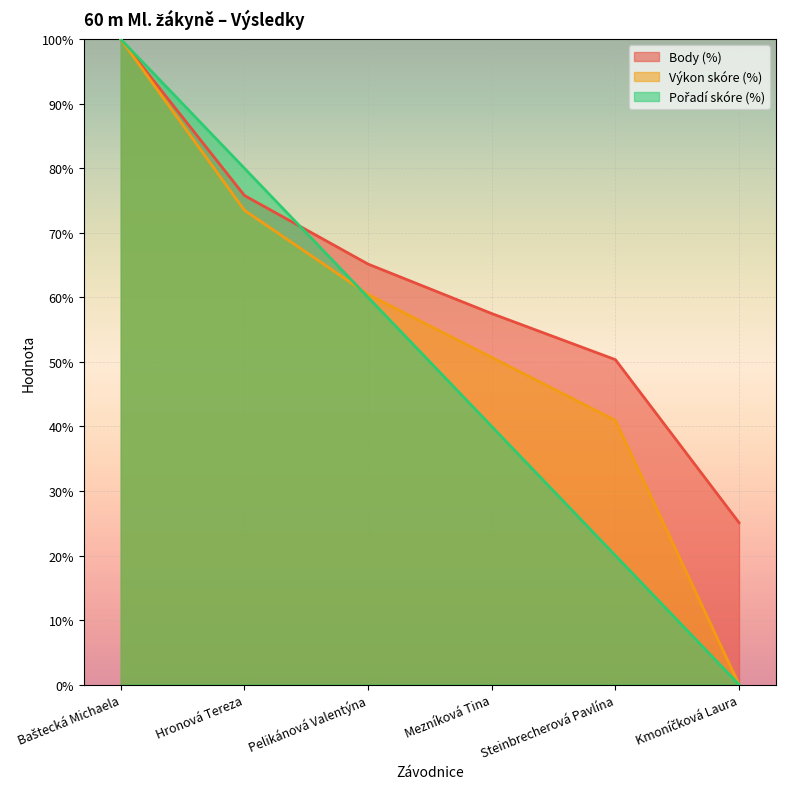

What value does the Pořadí series have at Hronová Tereza?

80.0